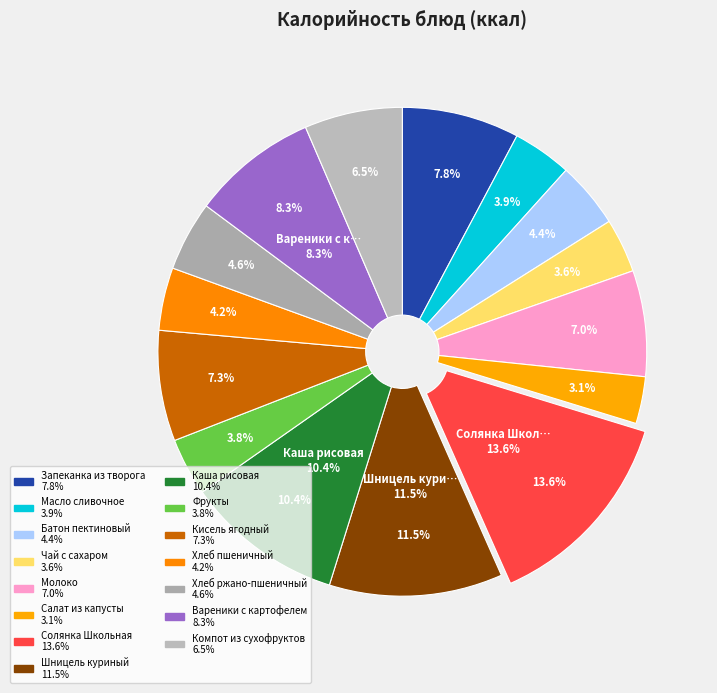

How many segments does this pie chart have?

15